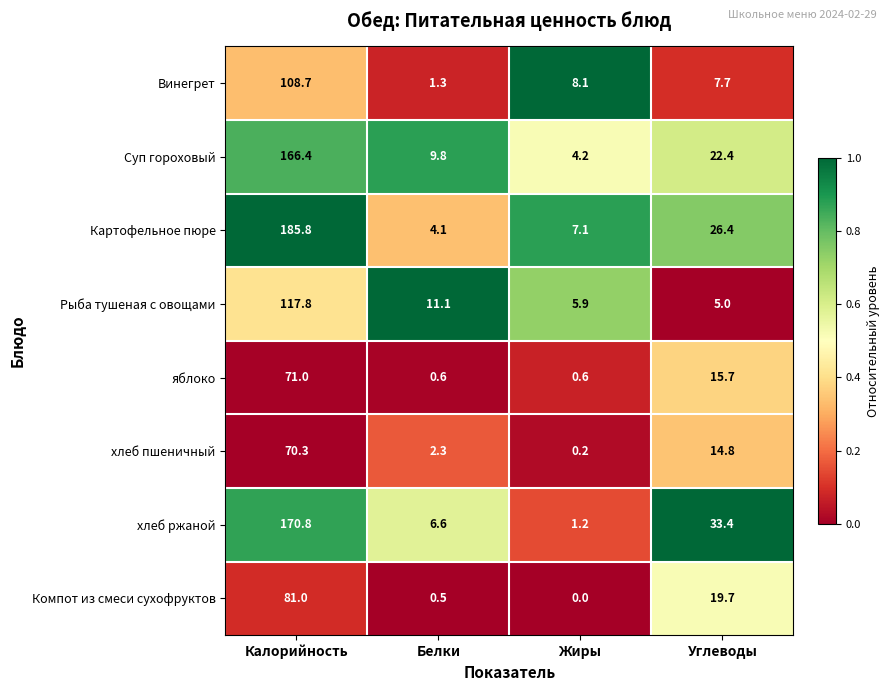

Which label corresponds to the largest value in the chart?

Калорийность